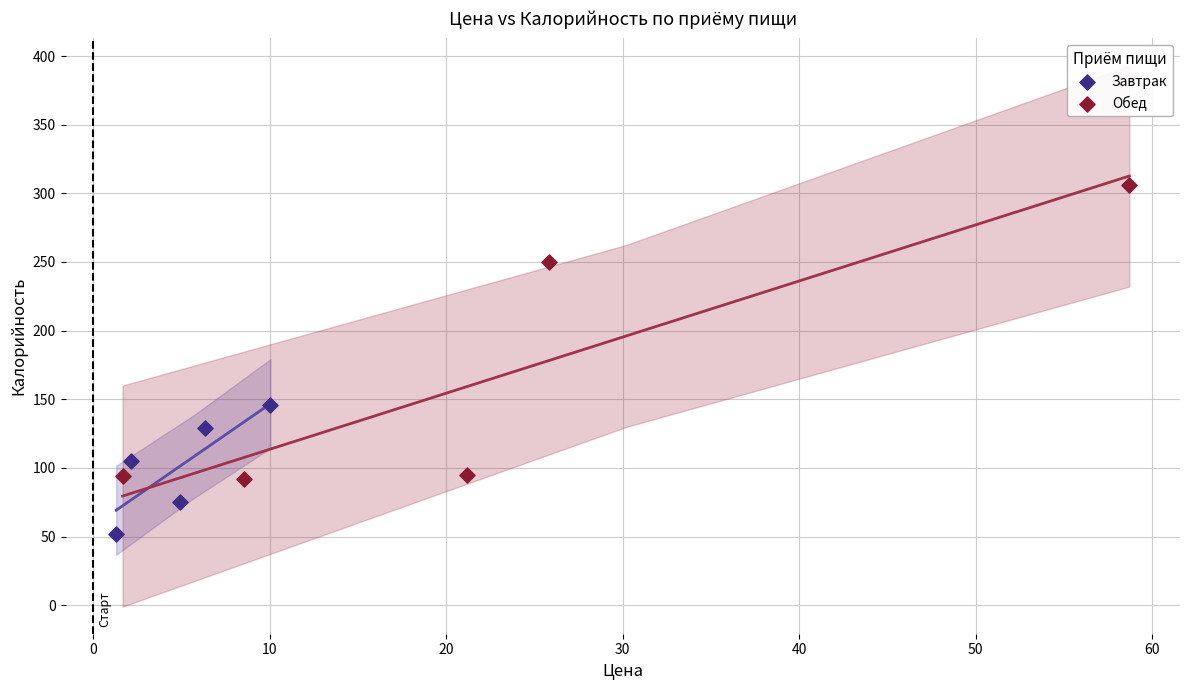

Which series contains the highest Y value?

Обед